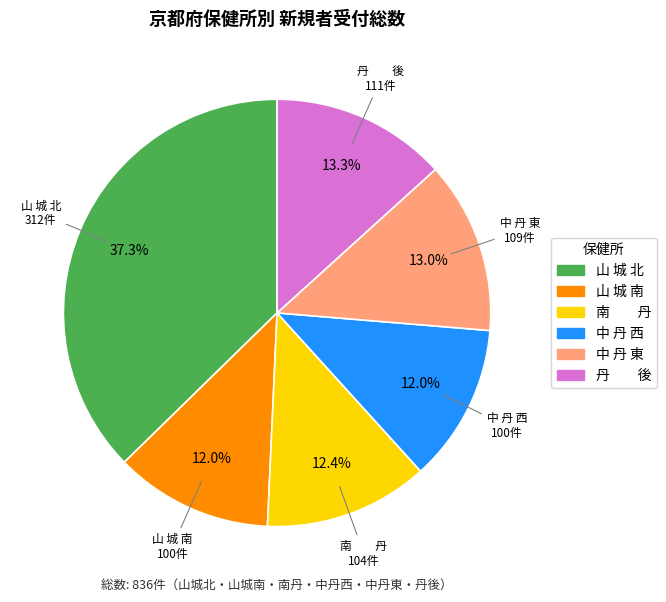

Does 南 丹 account for over 50% of the chart?

No